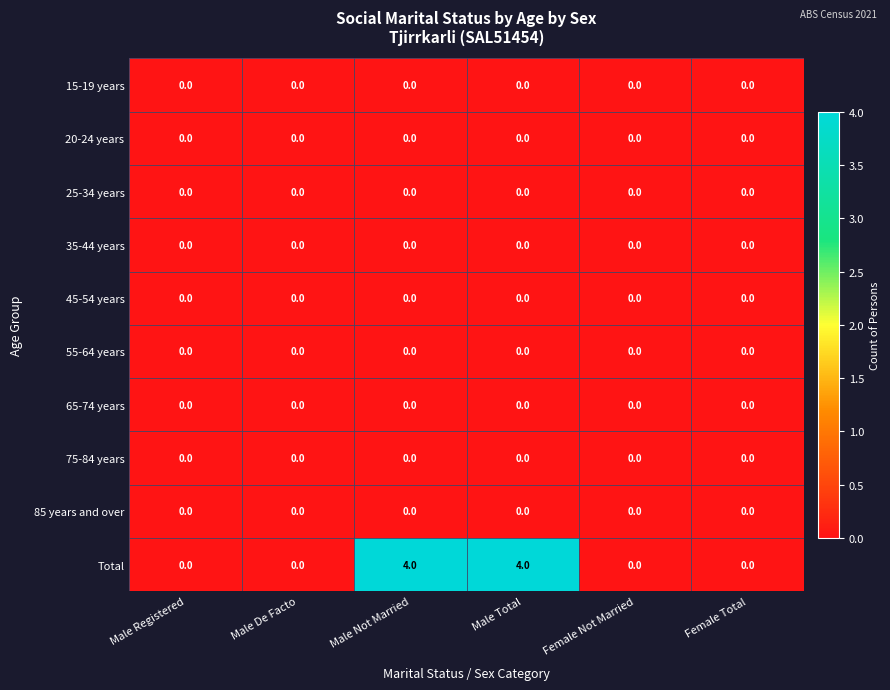

Which series has the largest total across all categories?

Total